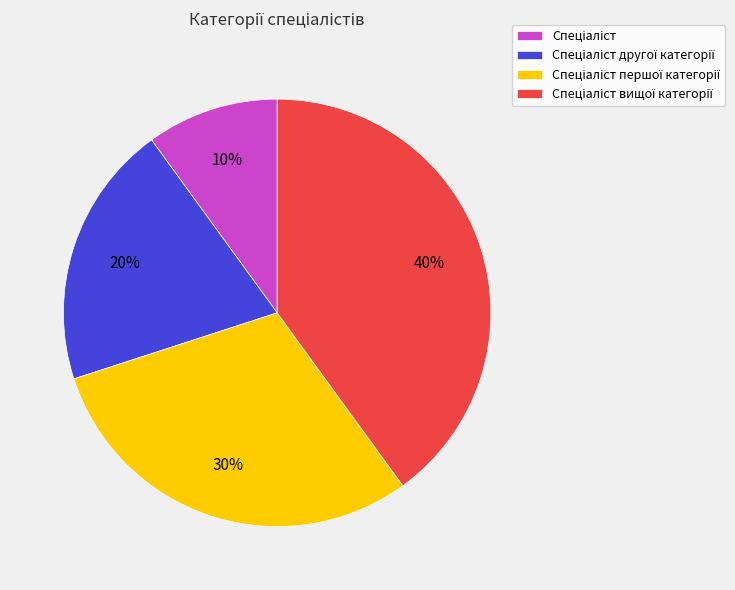

Is there a majority slice in this chart?

No